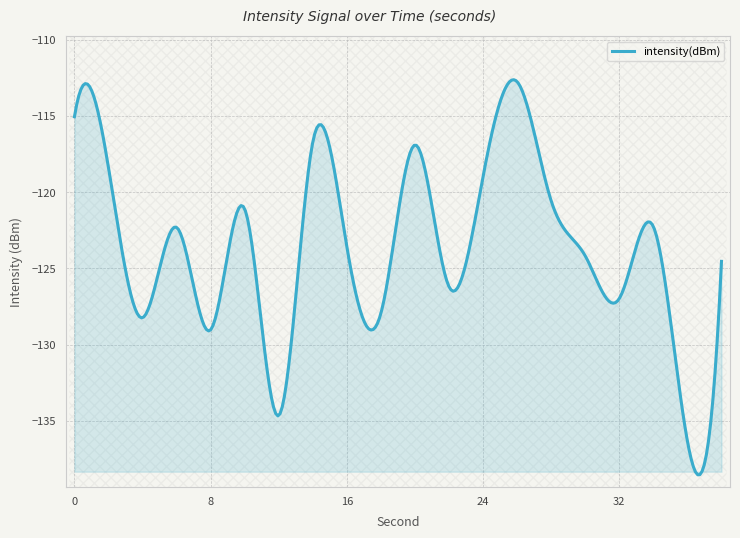

True or false: the data has more than 0 interior local peaks.

True